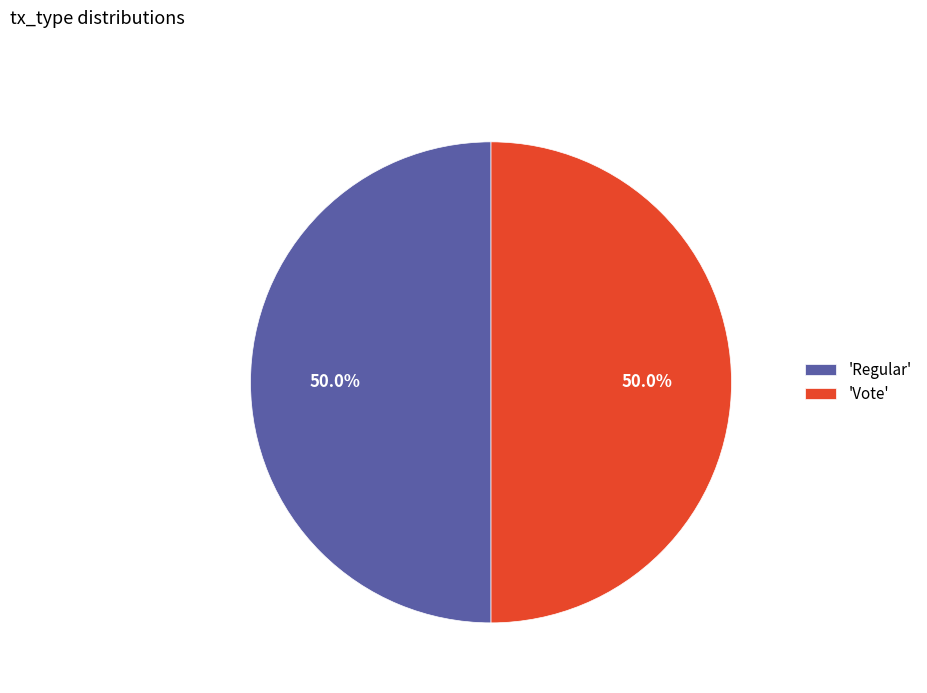

How many slices are in this pie chart?

2